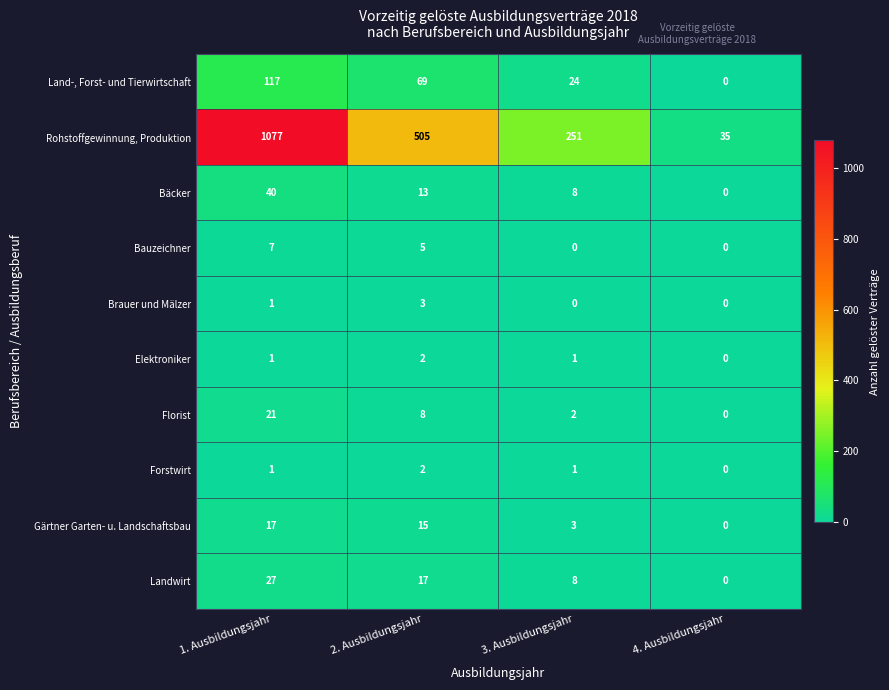

How many data points in Forstwirt are less than 1?

1